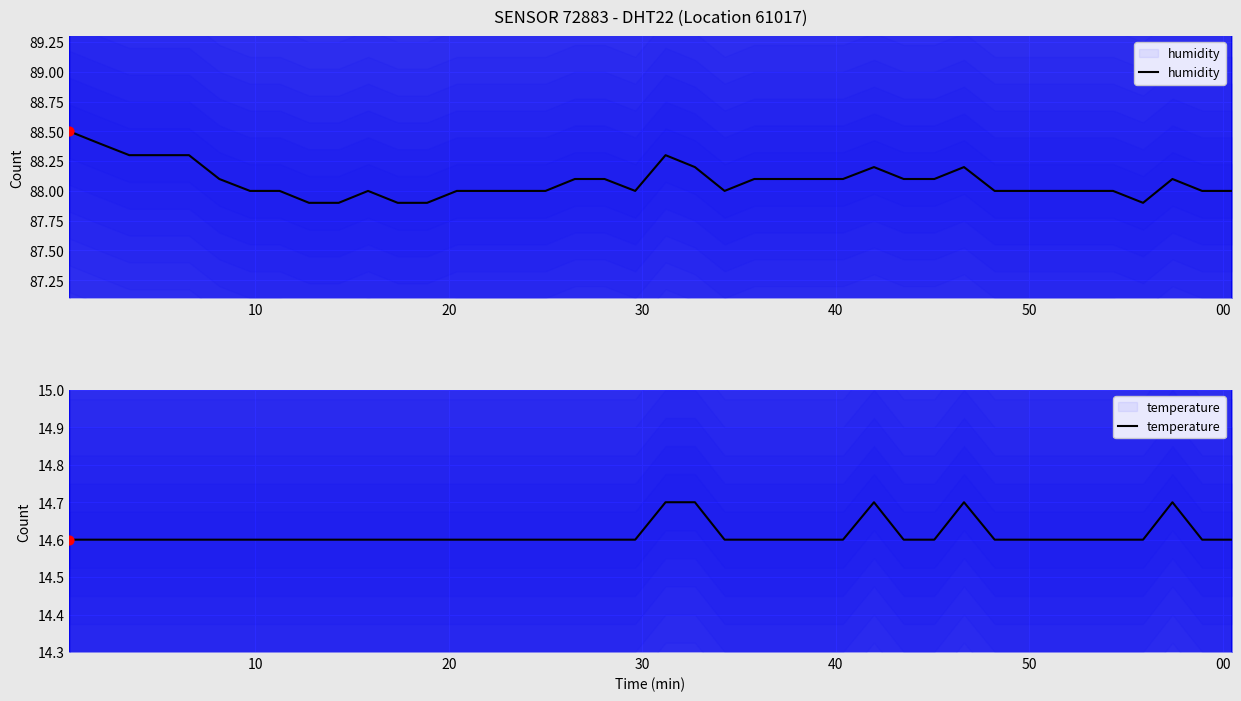

Is the value of humidity at 20 greater than the value of temperature at 32?

Yes